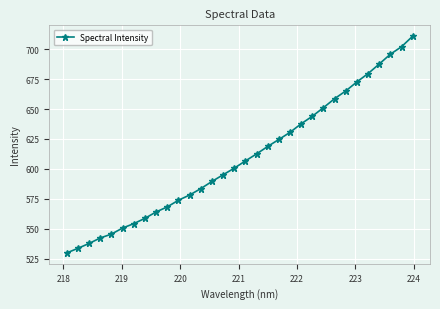

How many lines are shown in the chart?

1